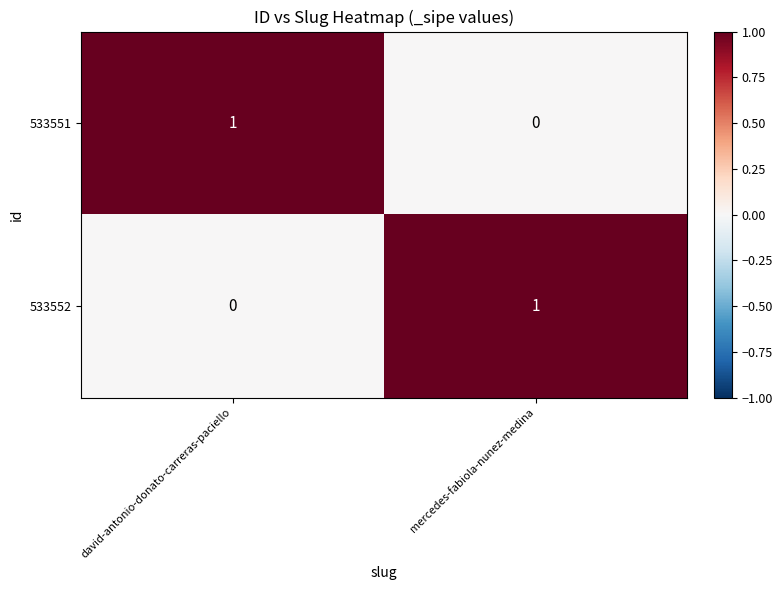

True or false: 533552 has a value of 0 at david-antonio-donato-carreras-paciello.

True